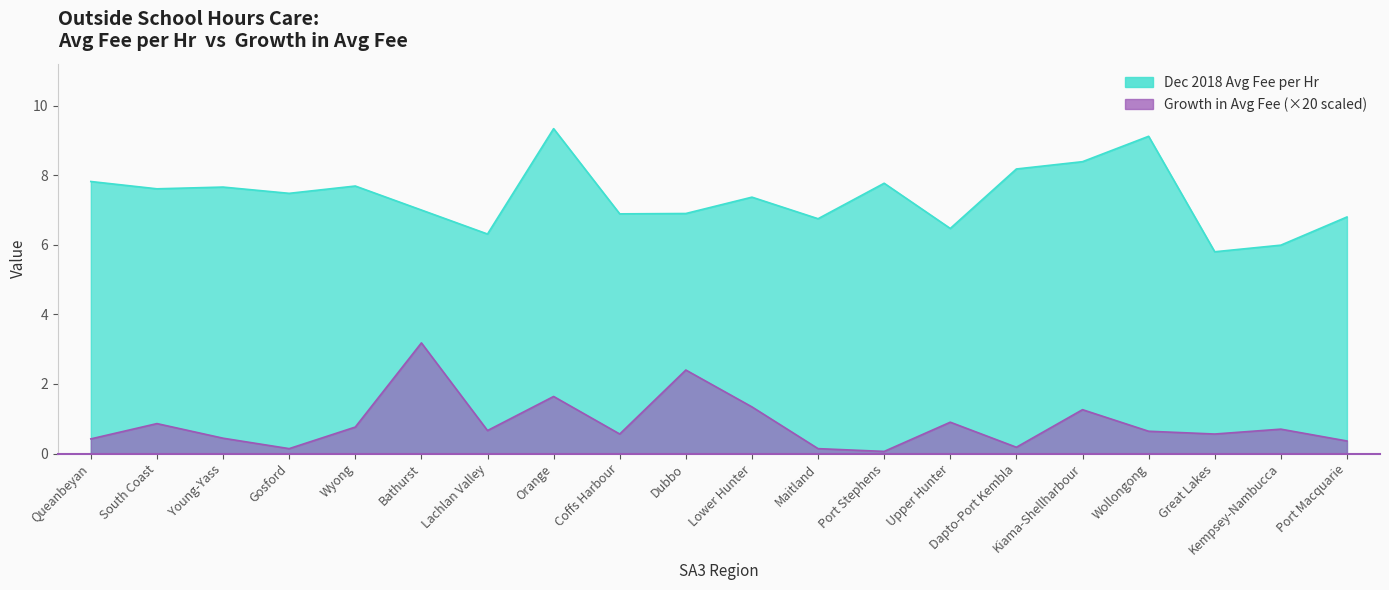

At how many categories does at least one series exceed 6?

18